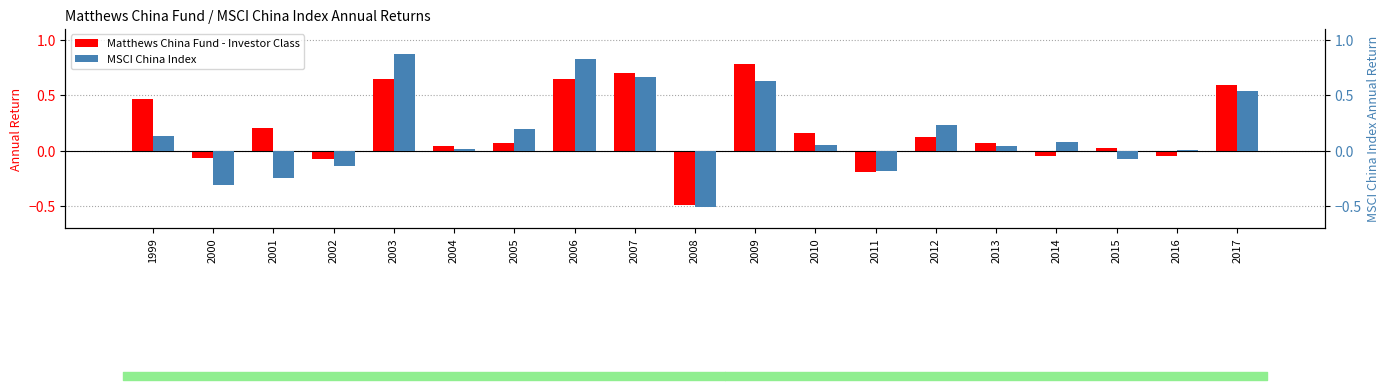

Reading left to right, extract all data points from this chart.

Matthews China Fund - Investor Class: 0.5	-0.1	0.2	-0.1	0.7	0.0	0.1	0.6	0.7	-0.5	0.8	0.2	-0.2	0.1	0.1	-0.0	0.0	-0.1	0.6
MSCI China Index: 0.1	-0.3	-0.2	-0.1	0.9	0.0	0.2	0.8	0.7	-0.5	0.6	0.0	-0.2	0.2	0.0	0.1	-0.1	0.0	0.5